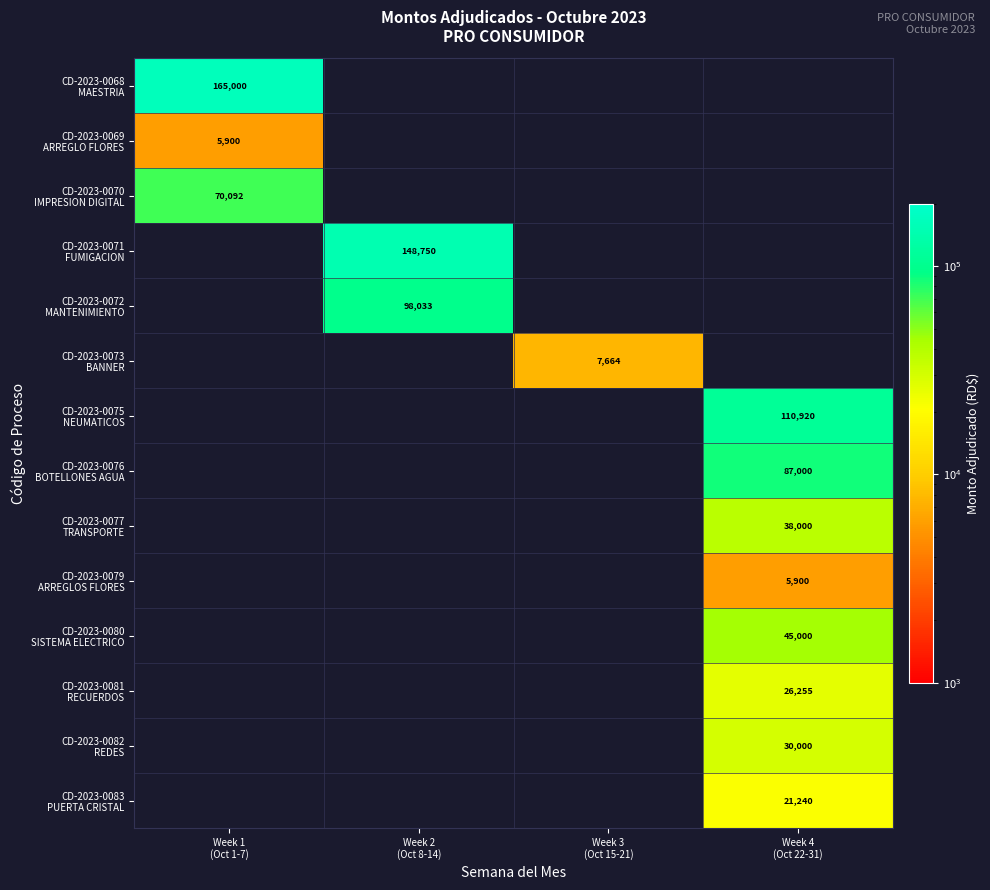

What is the highest value of the CD-2023-0071 FUMIGACION series?

148750.1